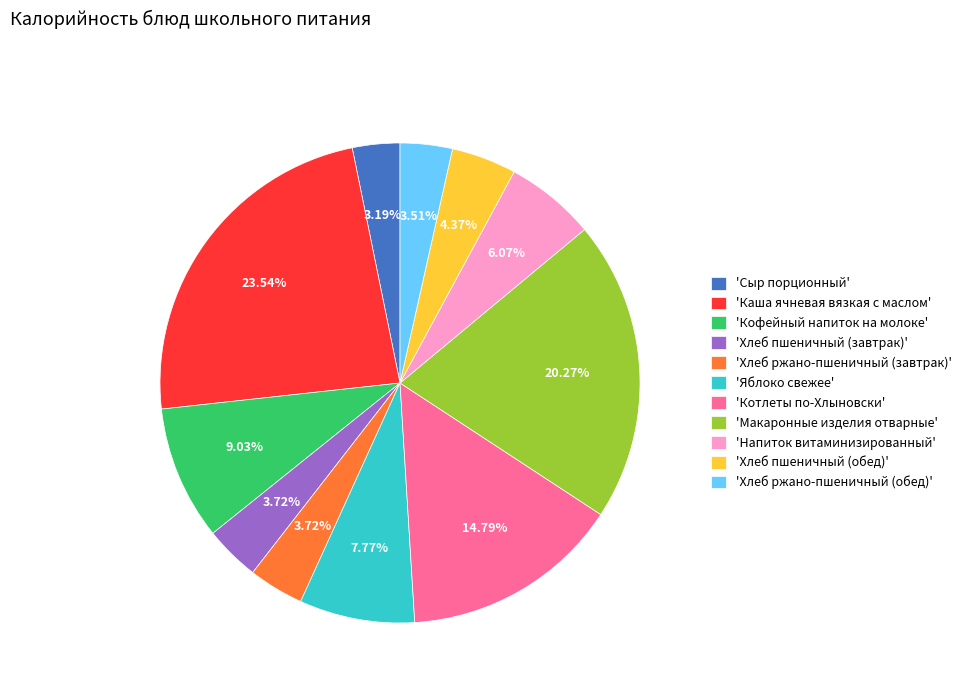

How many slices are in this pie chart?

11